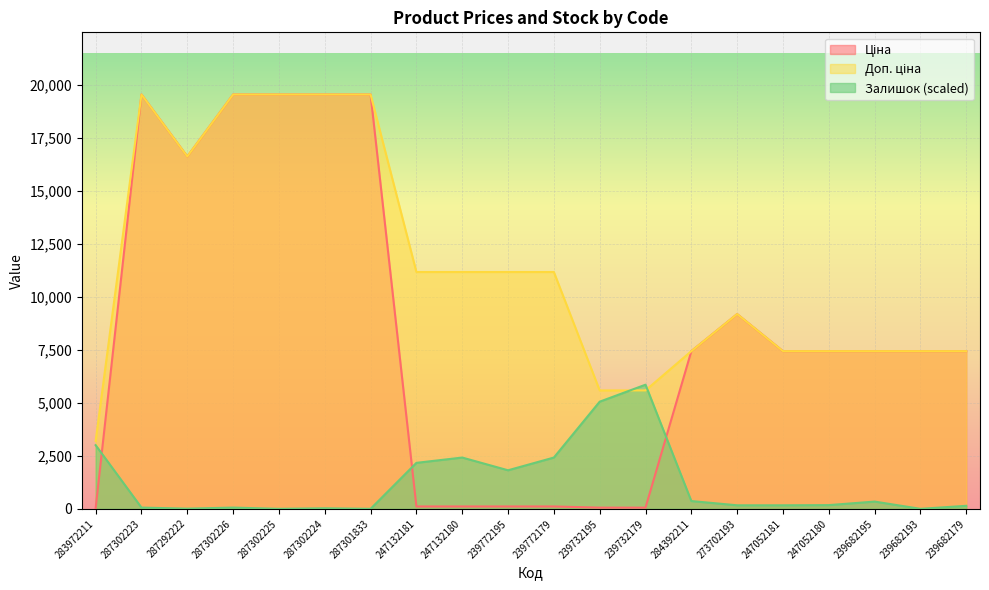

How many intersections are there between Доп. ціна and Залишок?

2